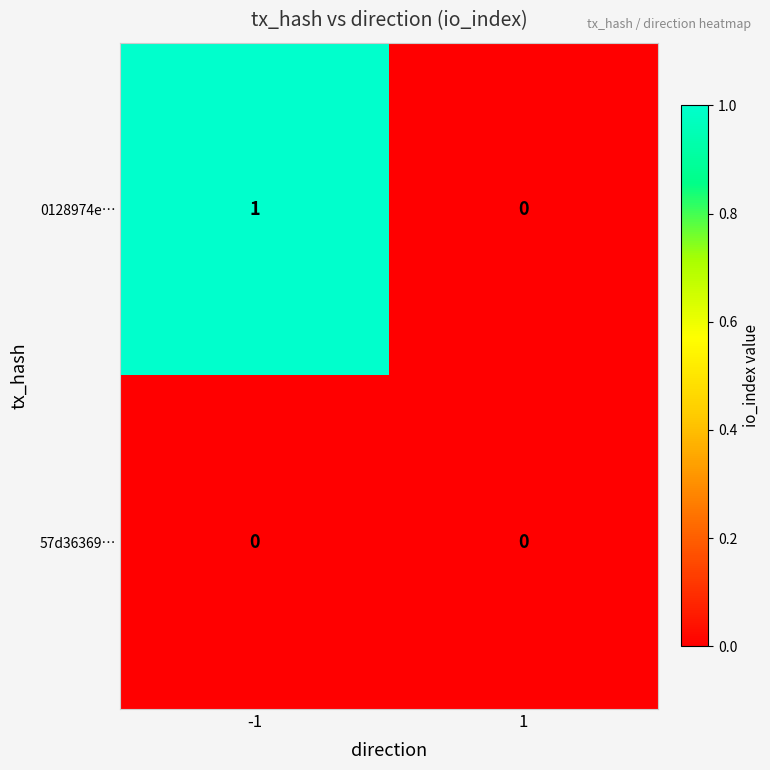

What is the maximum value shown in the chart?

1